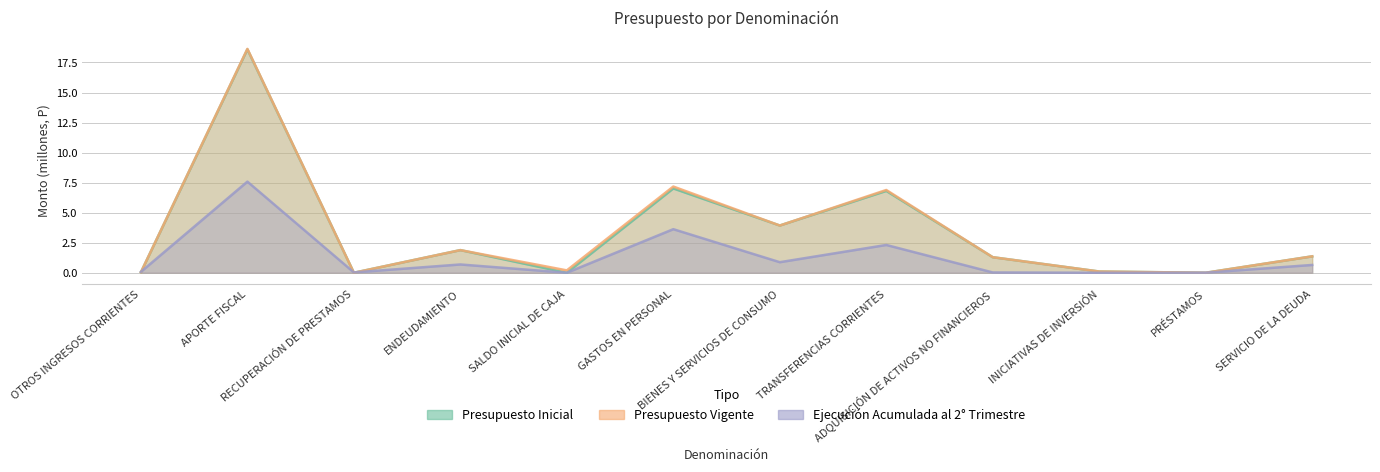

At APORTE FISCAL, list the series in order from largest to smallest.

Presupuesto Vigente, Presupuesto Inicial, Ejecución Acumulada al Segundo Trimestre